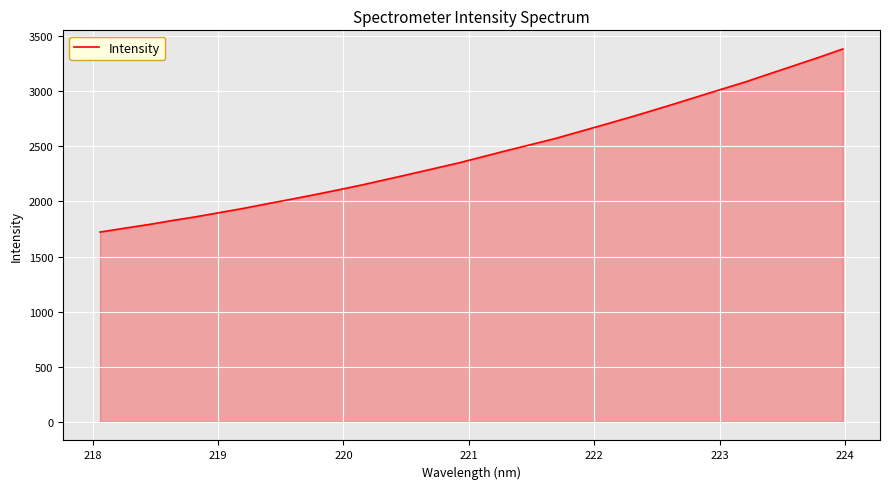

How many series are shown in this chart?

1